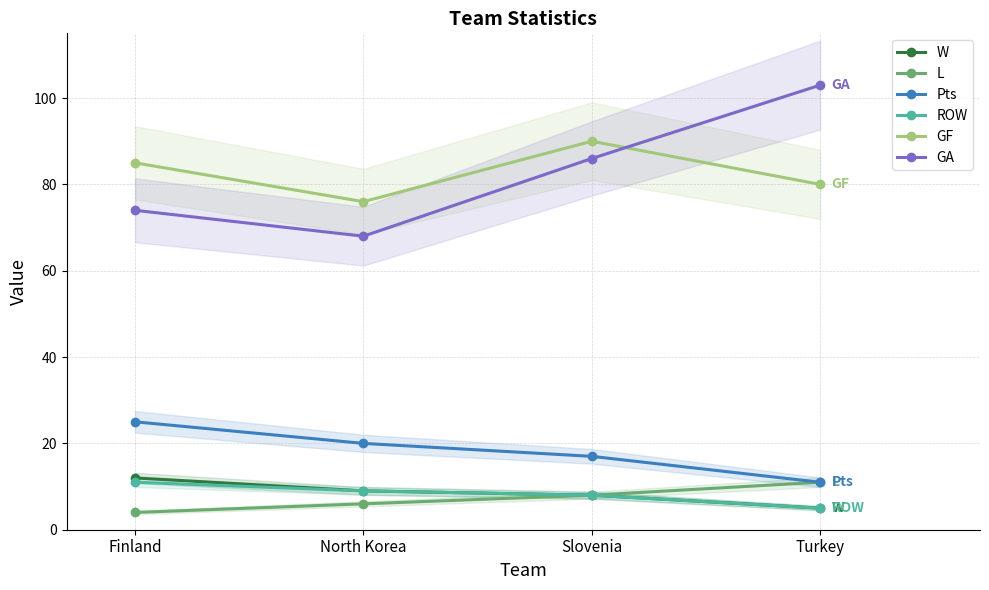

Reading left to right, what are all the values shown in this chart?

W: 12	9	8	5
L: 4	6	8	11
Pts: 25	20	17	11
ROW: 11	9	8	5
GF: 85	76	90	80
GA: 74	68	86	103